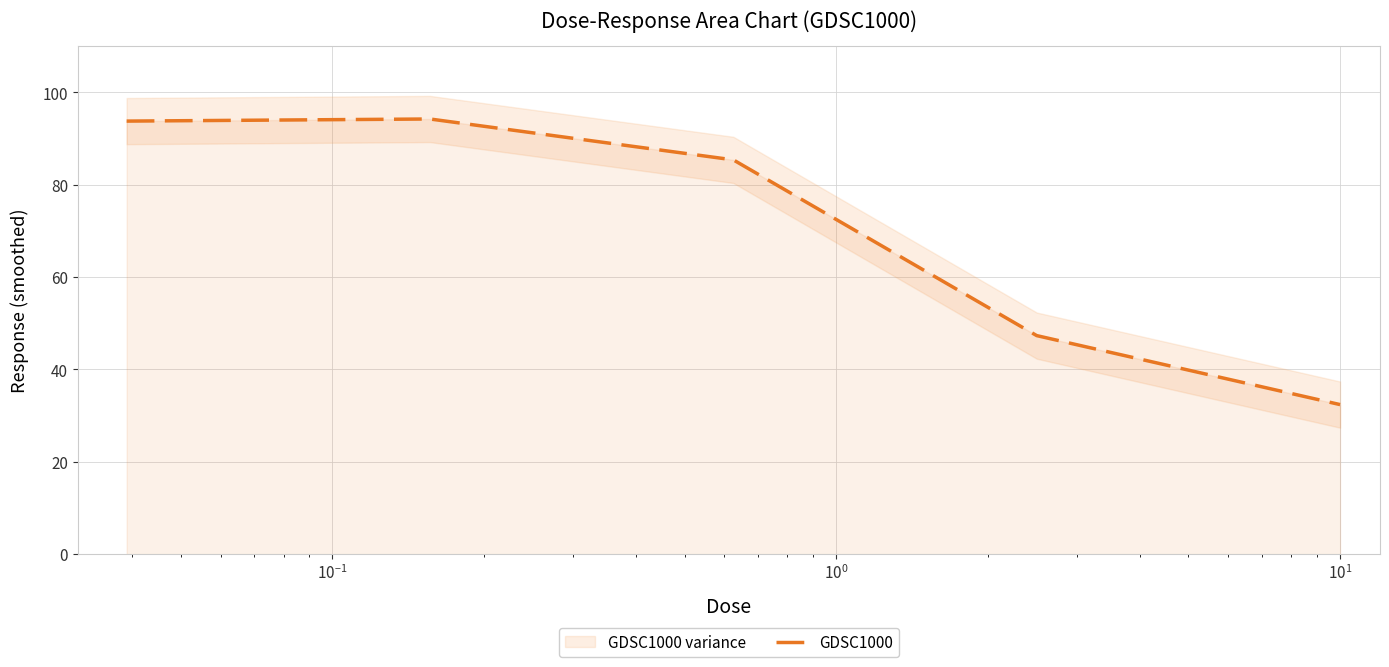

What is the greatest value displayed?

94.2